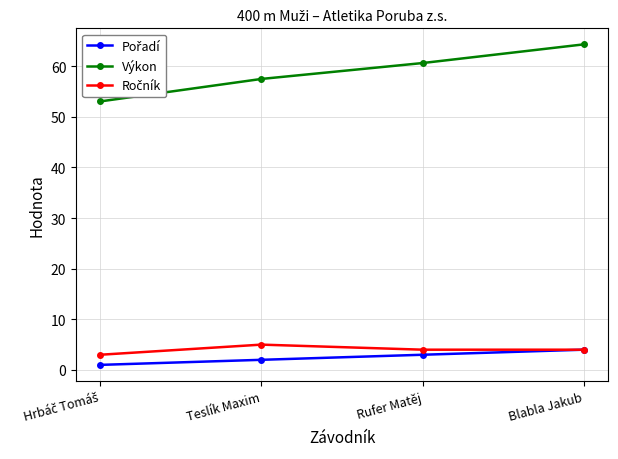

Does the chart display data point markers on the line(s)?

Yes